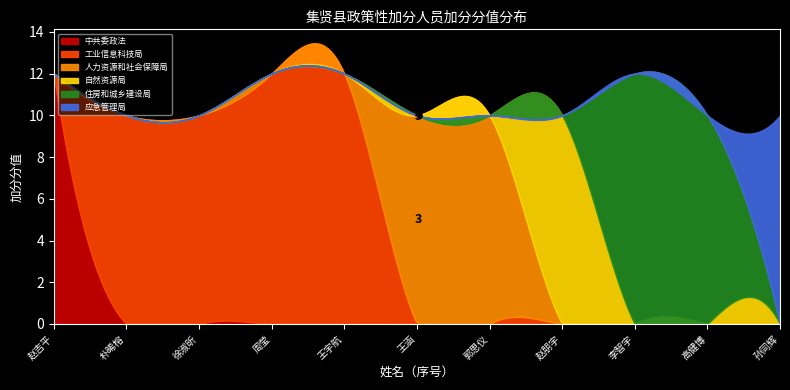

What is the label of the 5th point from the right?

郭思仪